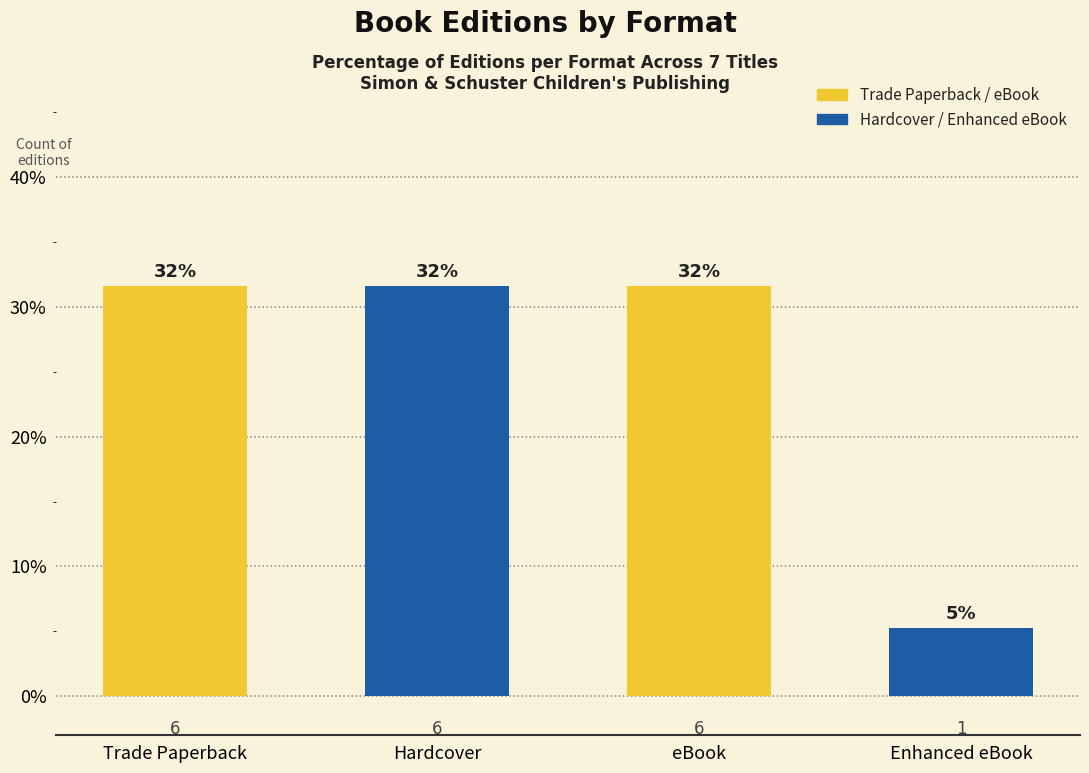

What is the approximate value at Hardcover?

31.6